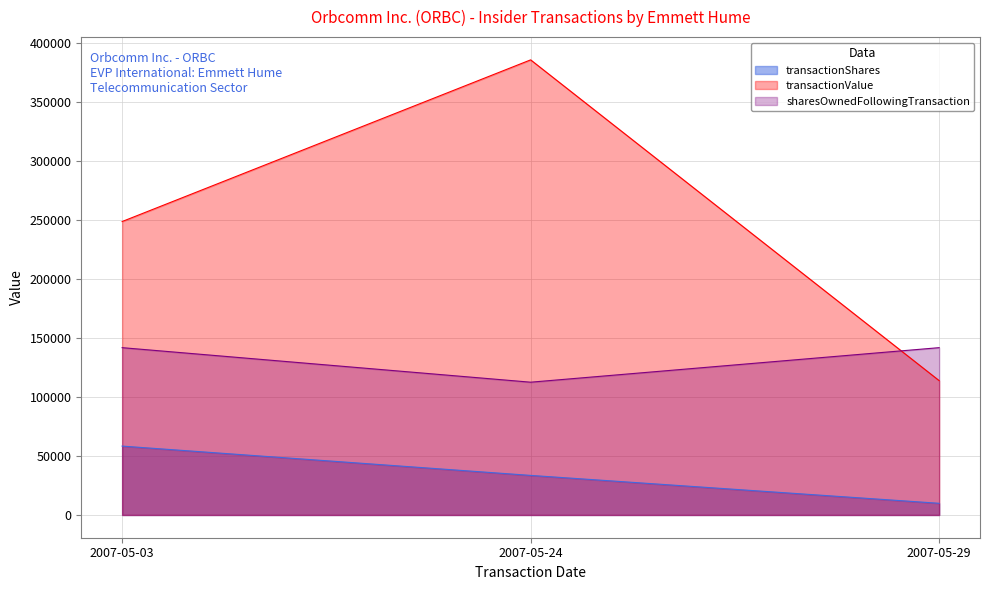

Does the chart have visible grid lines?

Yes